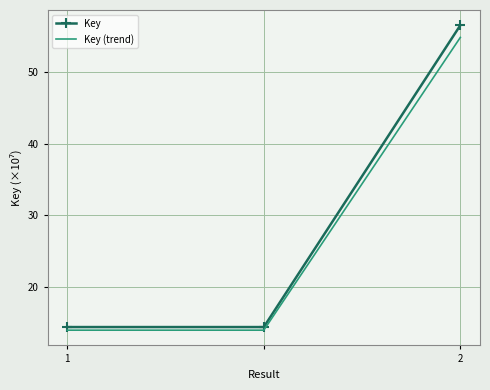

What is the greatest value displayed?

56.5